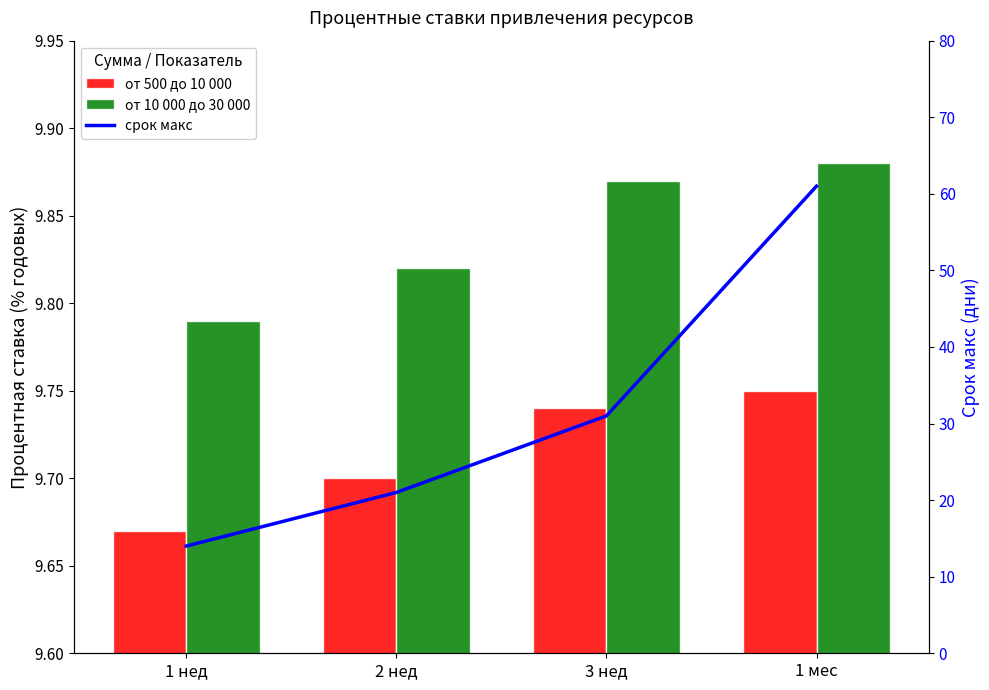

Read the от 10 000 до 30 000 value at 1 мес.

9.9